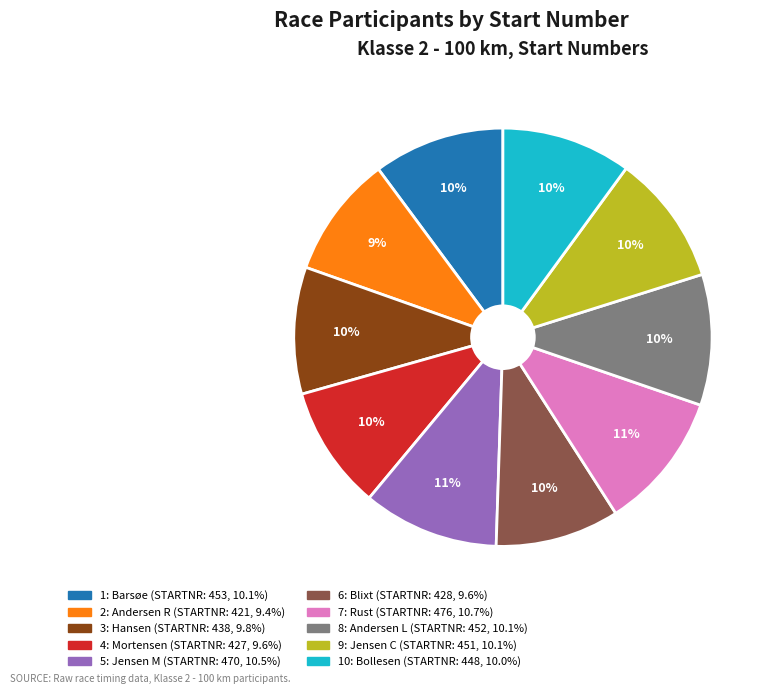

Is there any slice that represents more than half of the pie?

No